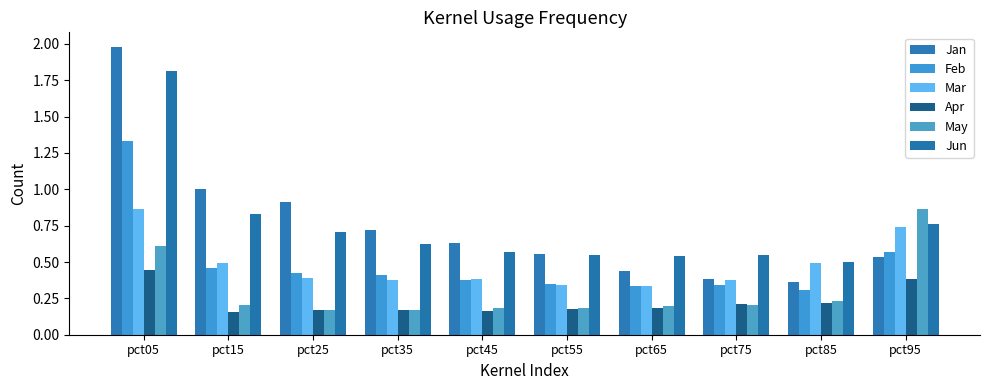

Rank the series by their maximum value, from highest to lowest.

Jan, Jun, Feb, Mar, May, Apr